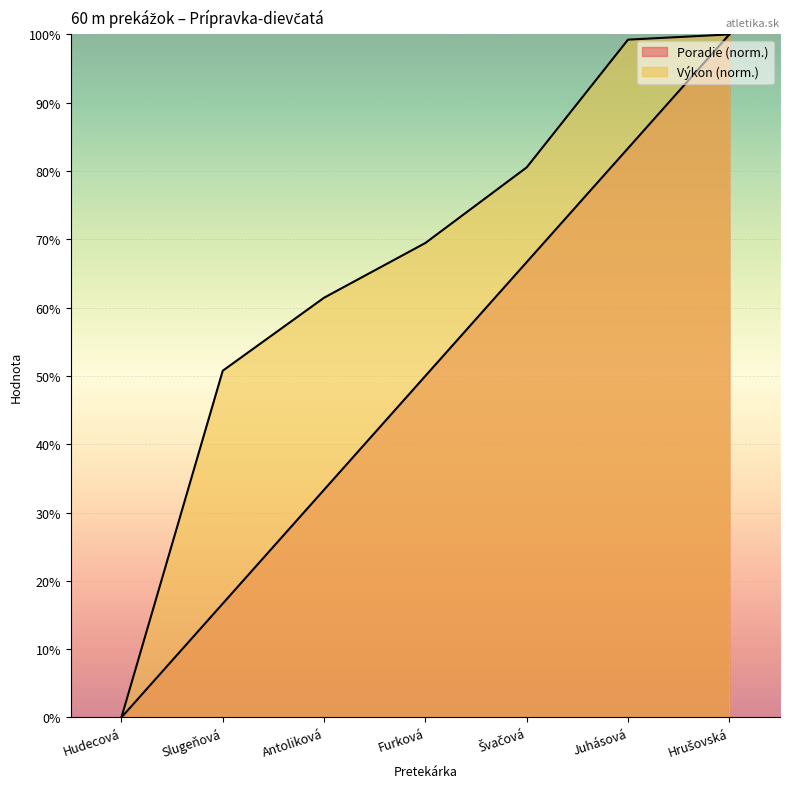

True or false: Poradie and Výkon cross at least once.

False